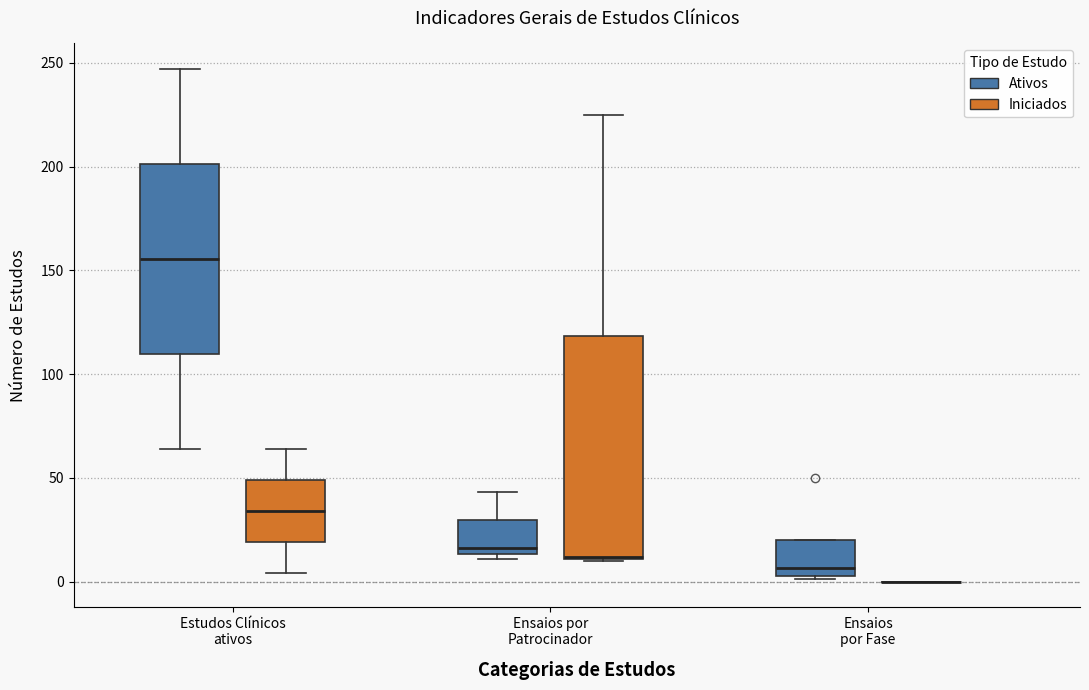

Which box is the tallest, from its lower edge to its upper edge?

Ensaios por Patrocinador (Iniciados)